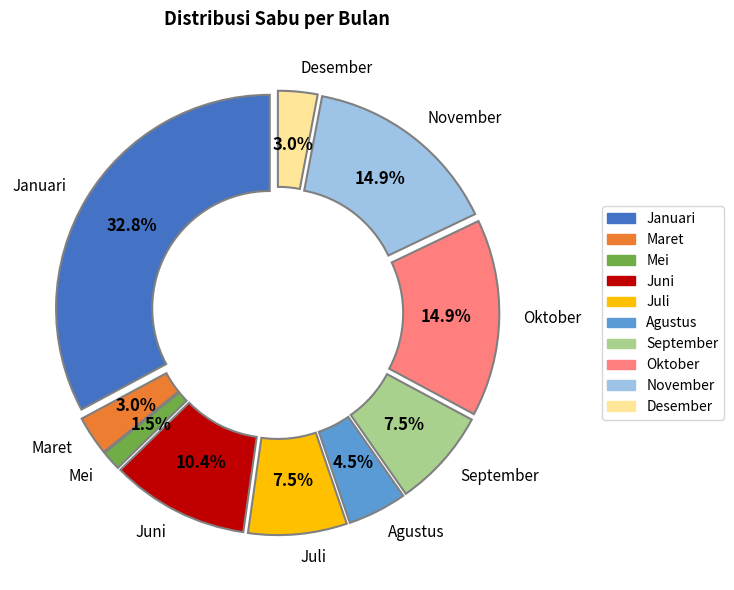

Which slice is the smallest?

Mei